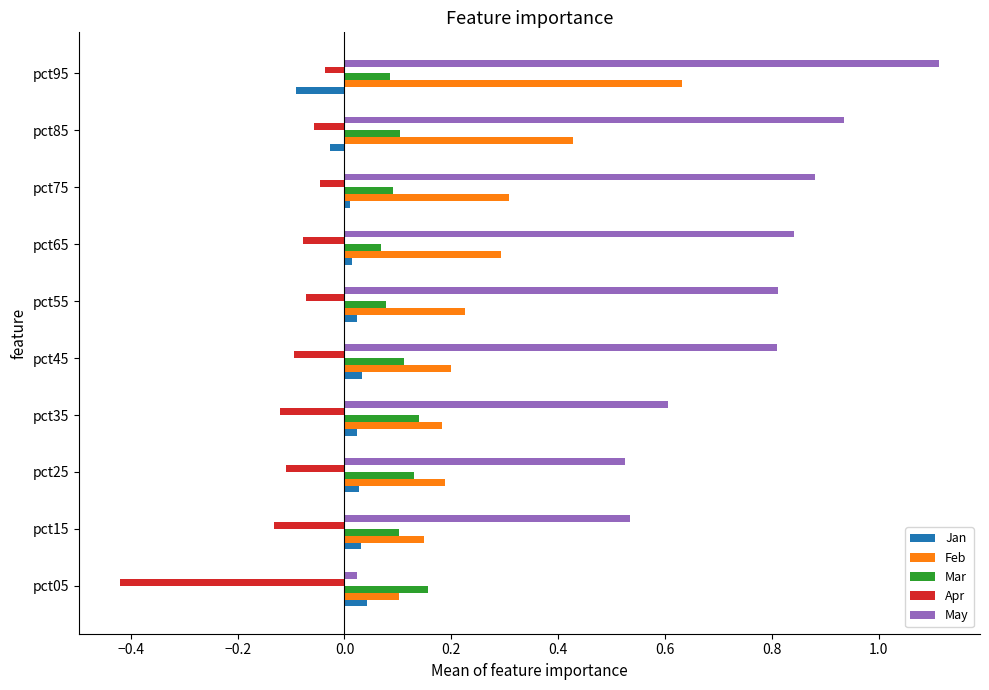

Which label corresponds to the largest value in the chart?

pct95